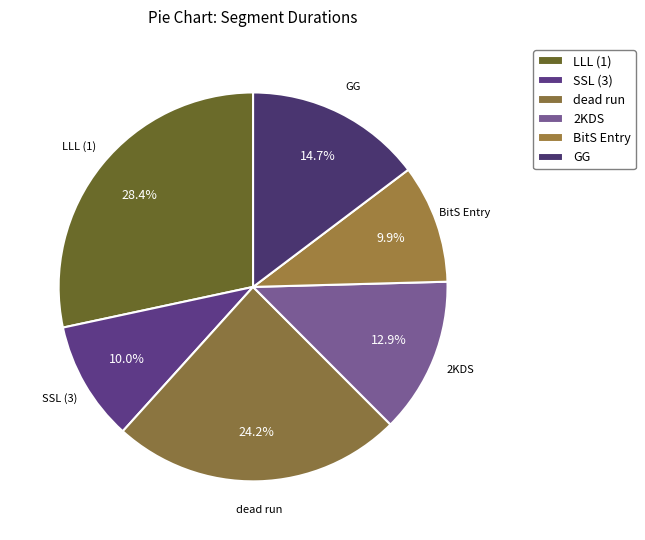

How many slices are in this pie chart?

6